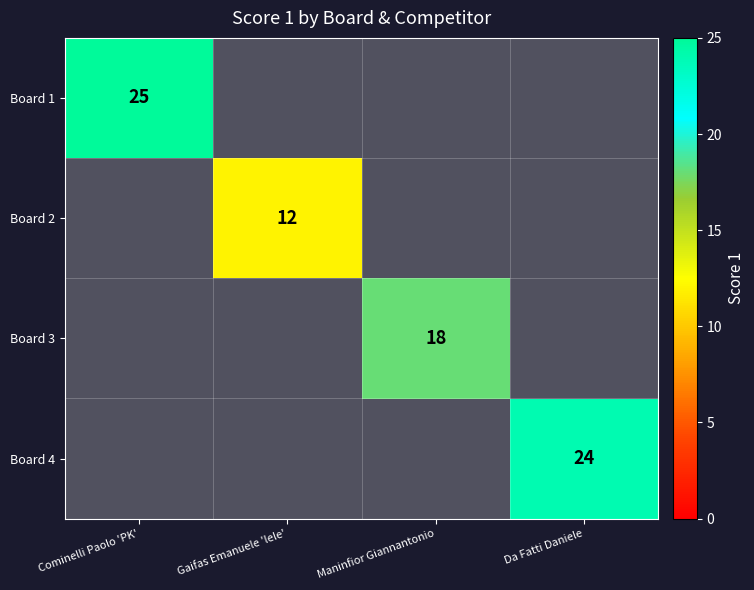

The Board 3 series shows 18 at Maninfior Giannantonio. True or false?

True